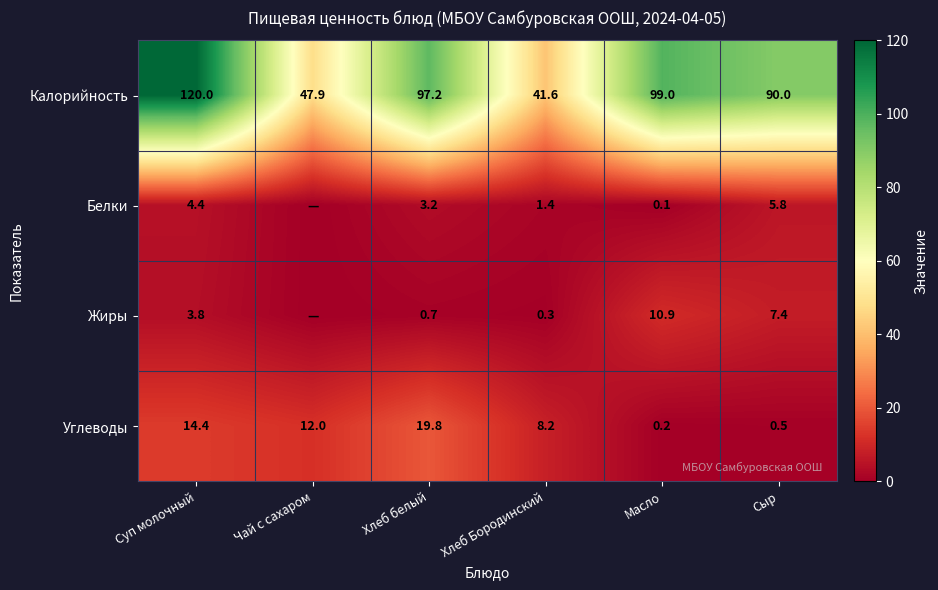

List the labels in order of Углеводы value, smallest first.

Масло, Сыр, Хлеб Бородинский, Чай с сахаром, Суп молочный, Хлеб белый